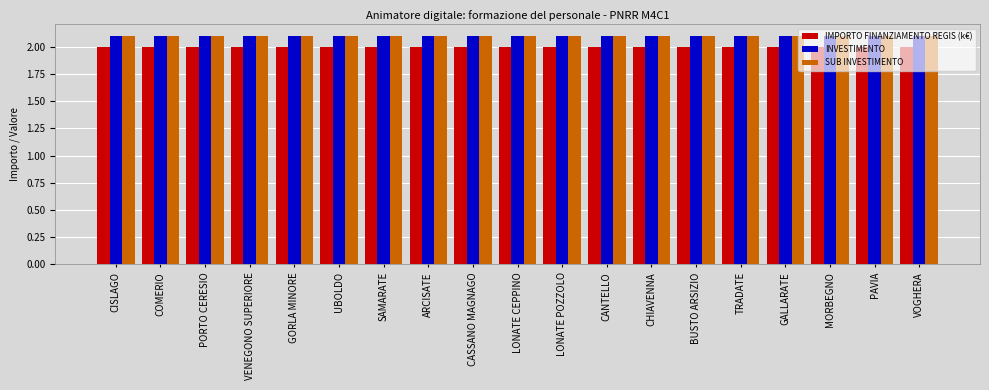

Is the value of IMPORTO FINANZIAMENTO REGIS (k€) at SAMARATE greater than the value of INVESTIMENTO at VENEGONO SUPERIORE?

No